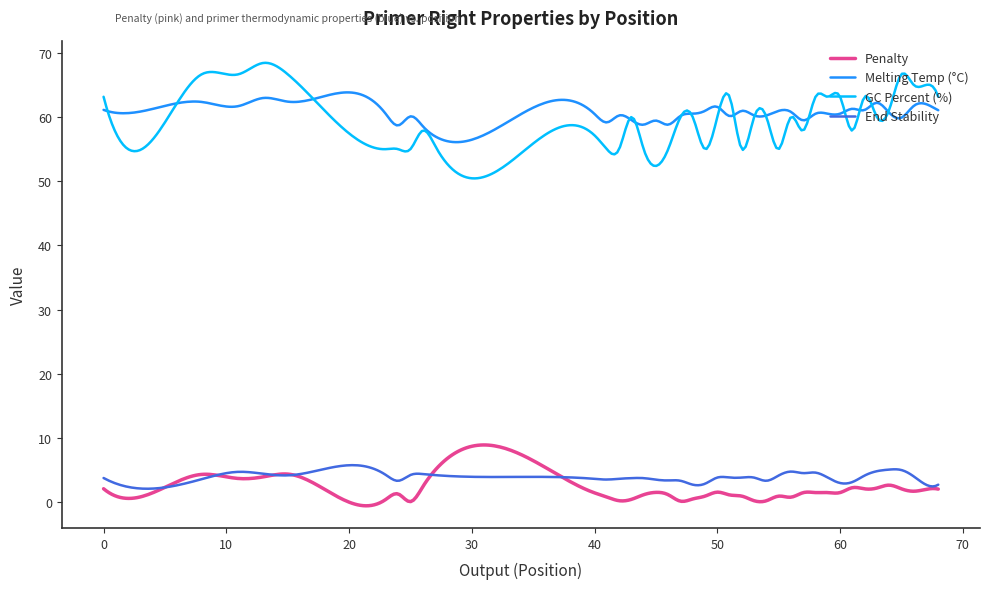

List the series in order of their peak value, lowest first.

End Stability, Penalty, Melting Temp (°C), GC Percent (%)